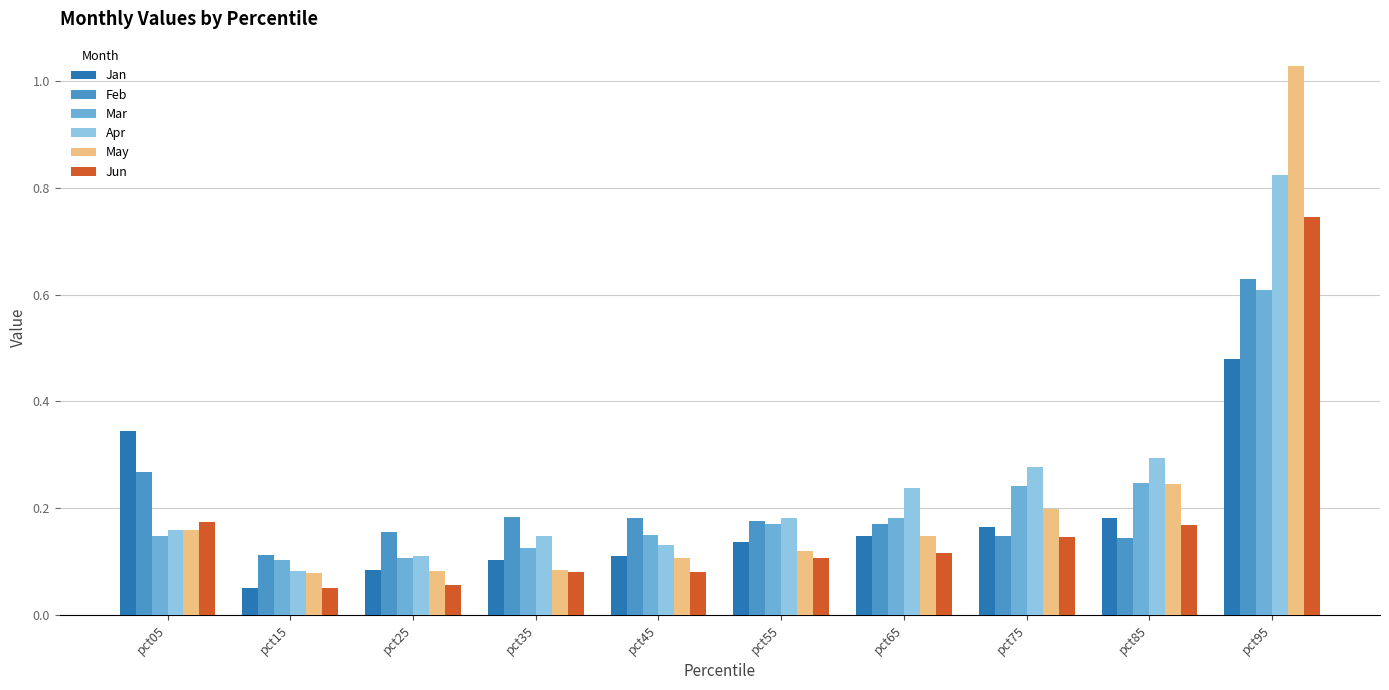

Count the number of data series in this chart.

6